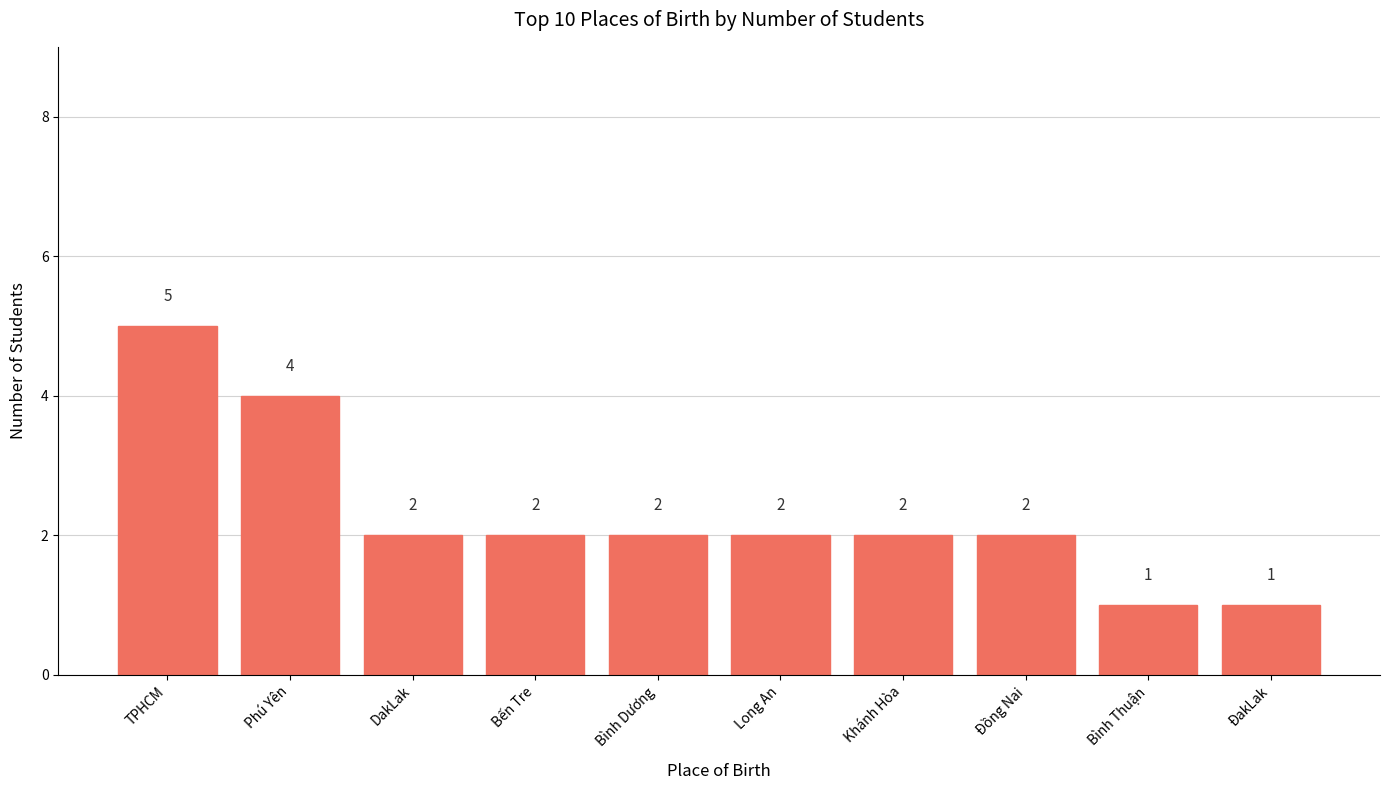

What is the ratio of the value at Đồng Nai to the value at DakLak?

1.0